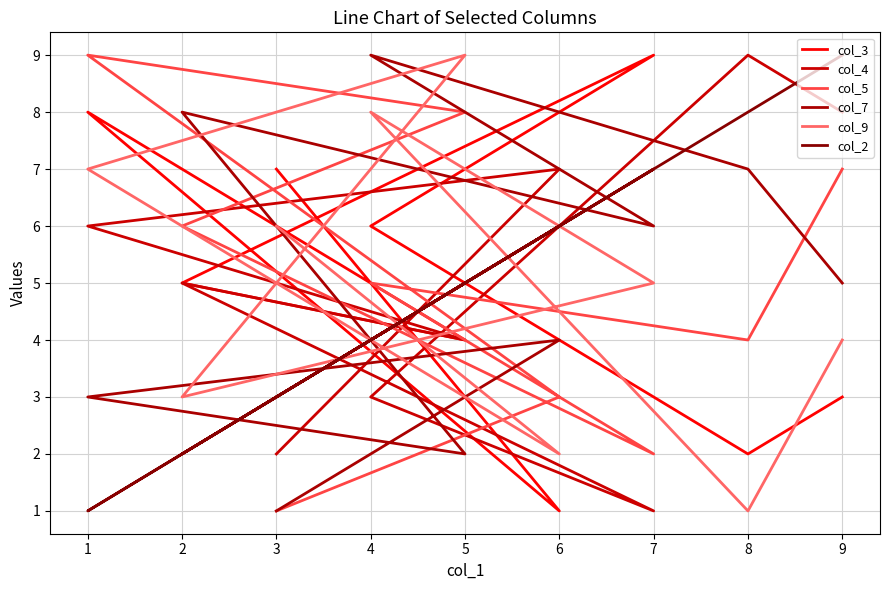

At which category does the chart reach its minimum across all series?

6